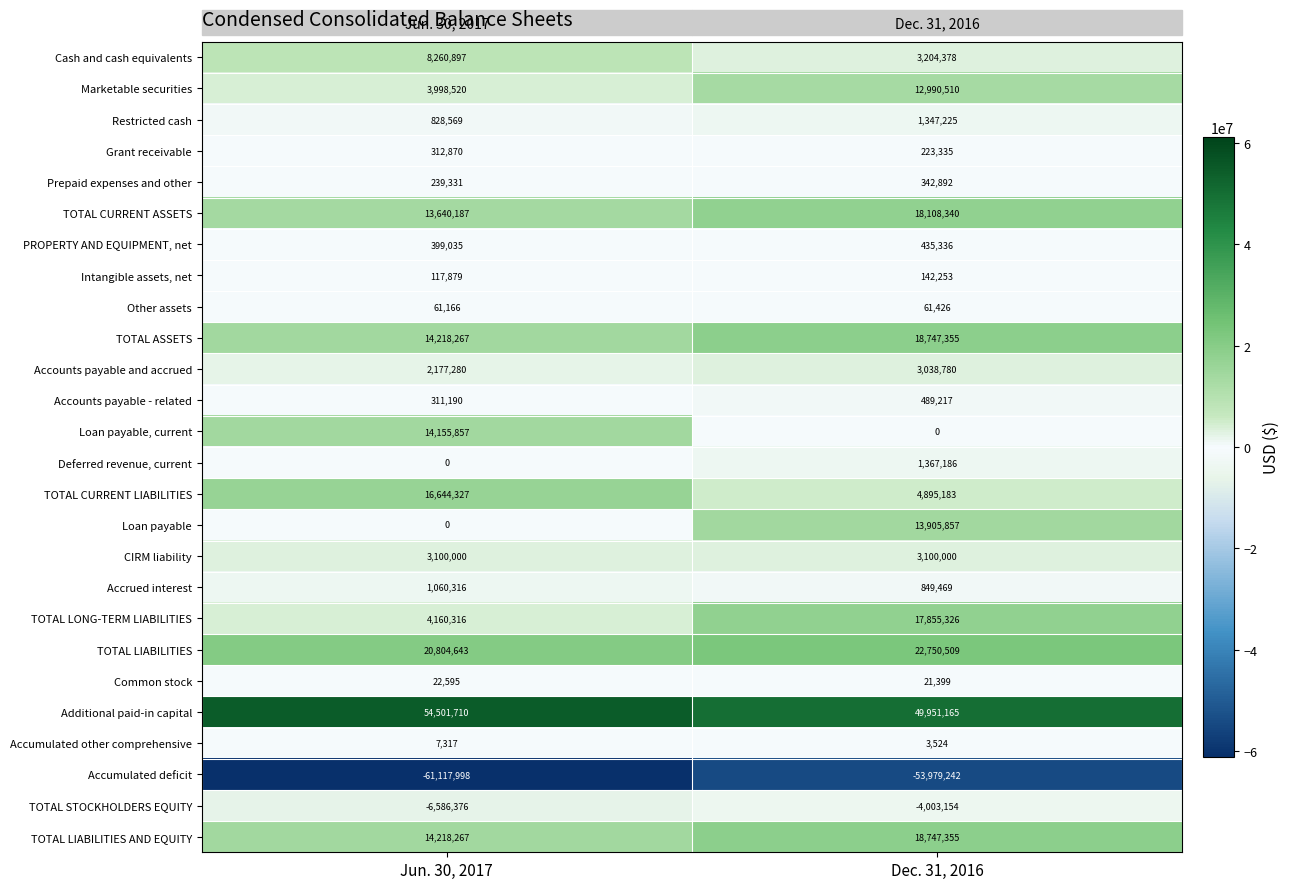

Count the number of categories in the chart.

2